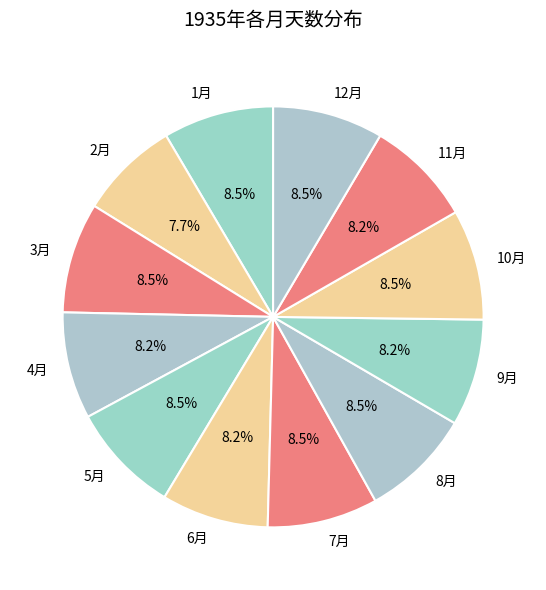

To the nearest percent, what percentage of the pie is 2月?

8%